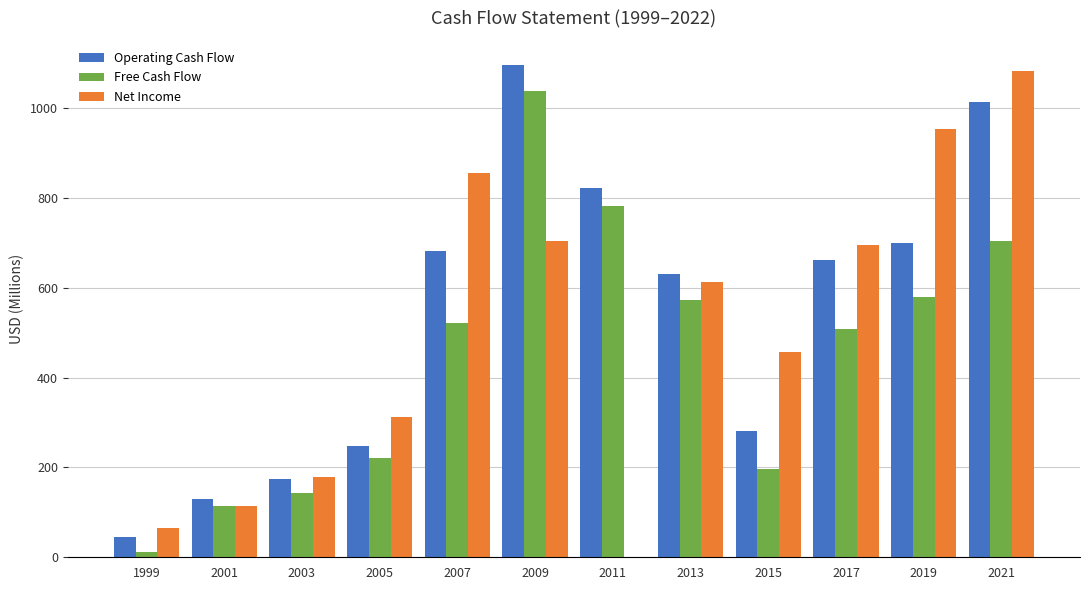

What is the sum of all Net Income values?

6024.7